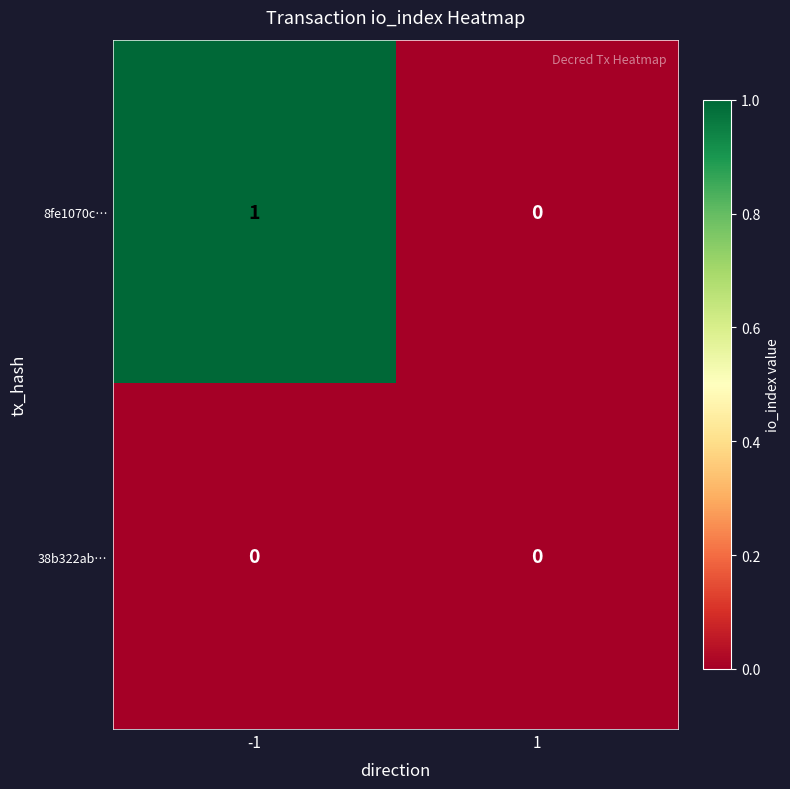

Rank the series by their average value, from lowest to highest.

38b322ab…, 8fe1070c…